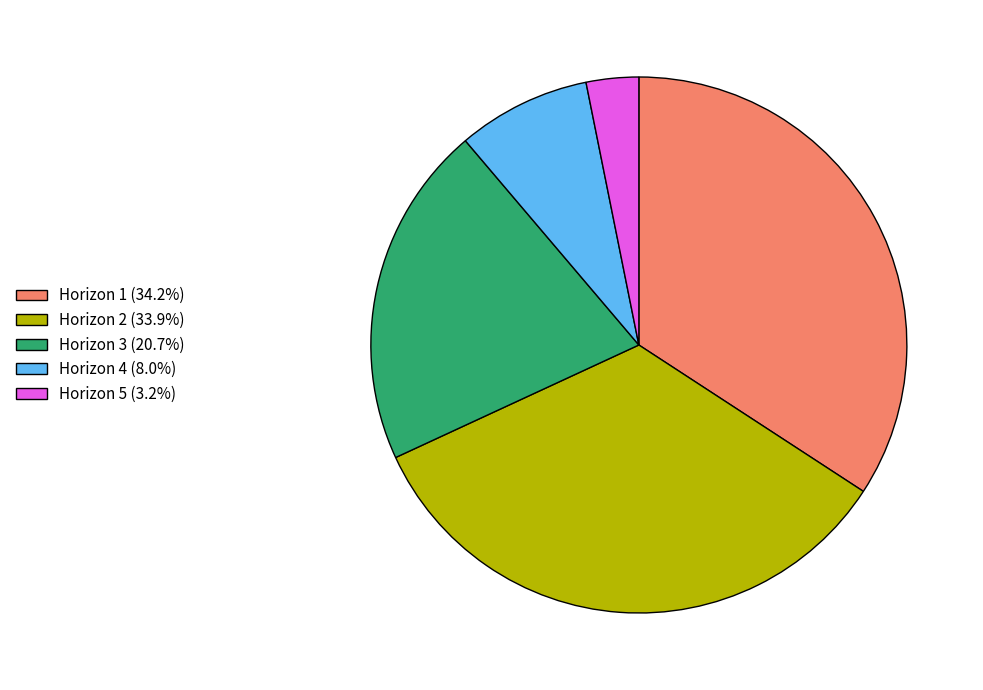

The Horizon 3 slice represents 21% of the pie. True or false?

True